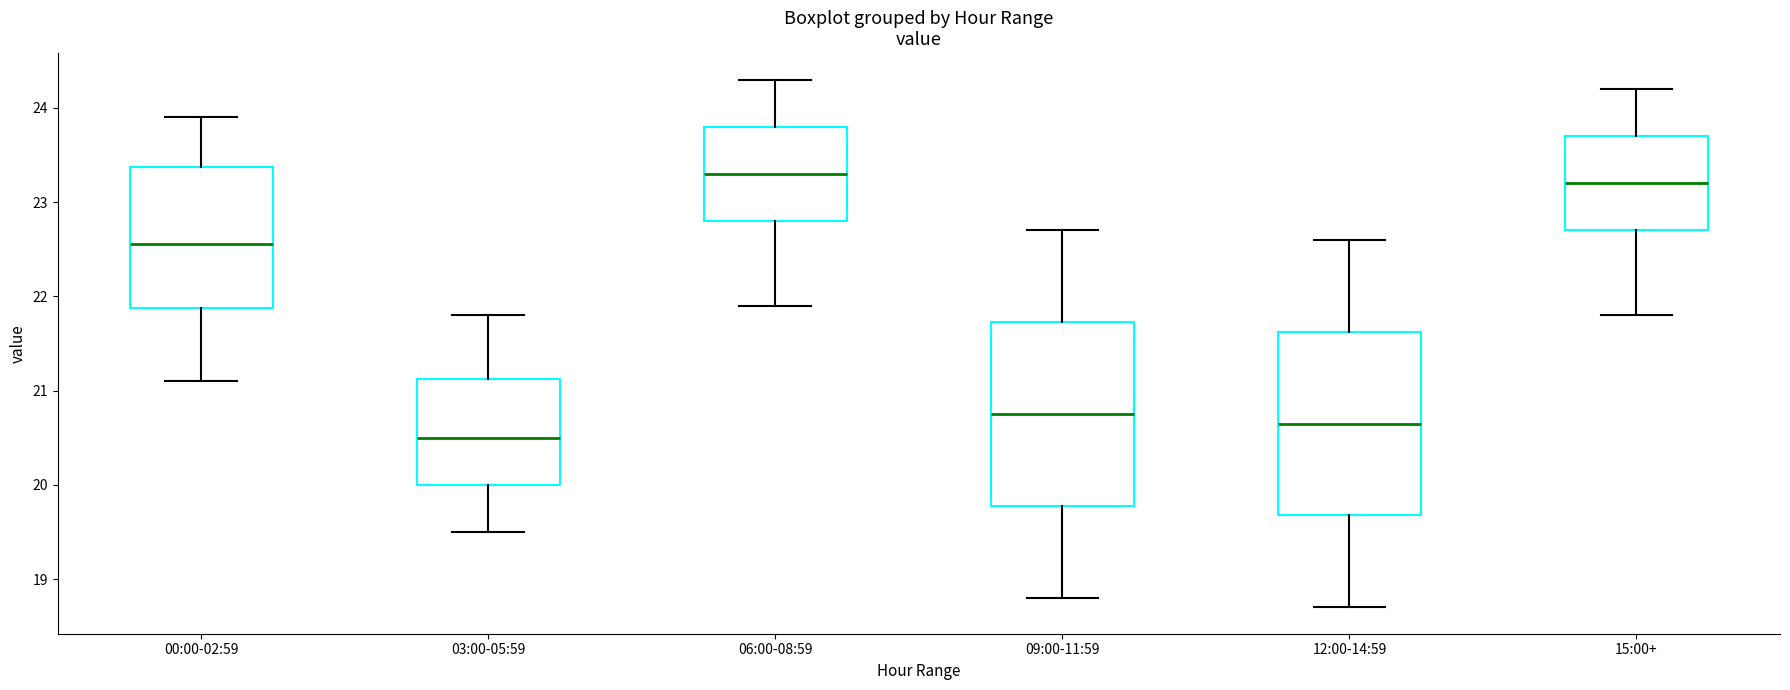

Reading left to right, transcribe this box plot: for each box, give where its median line is, the range the box spans, and where its two whiskers end, as read against the y-axis. The values are not printed on the chart, so give them approximately, as read against the axis.

00:00-02:59: median 22.6, box 21.9 to 23.4, whiskers 21.1 to 23.9
03:00-05:59: median 20.5, box 20.0 to 21.1, whiskers 19.5 to 21.8
06:00-08:59: median 23.3, box 22.8 to 23.8, whiskers 21.9 to 24.3
09:00-11:59: median 20.8, box 19.8 to 21.7, whiskers 18.8 to 22.7
12:00-14:59: median 20.7, box 19.7 to 21.6, whiskers 18.7 to 22.6
15:00+: median 23.2, box 22.7 to 23.7, whiskers 21.8 to 24.2